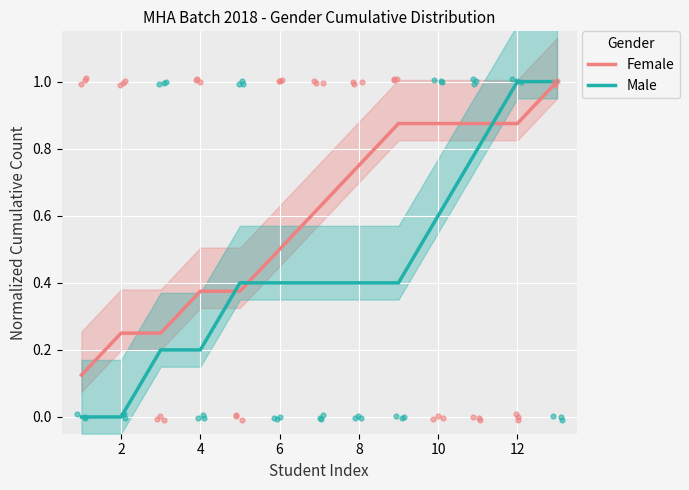

The Male series shows 0.4 at 8. True or false?

True